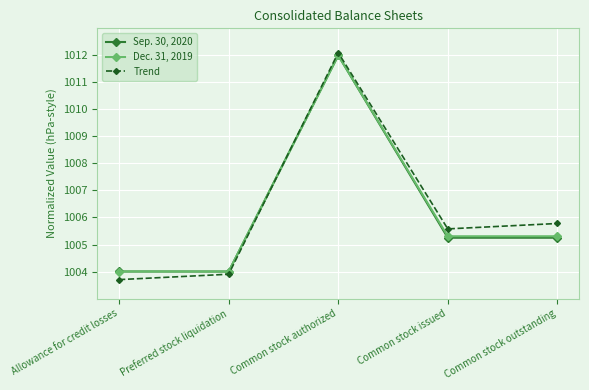

What is the average value of the Sep. 30, 2020 series?

1006.1